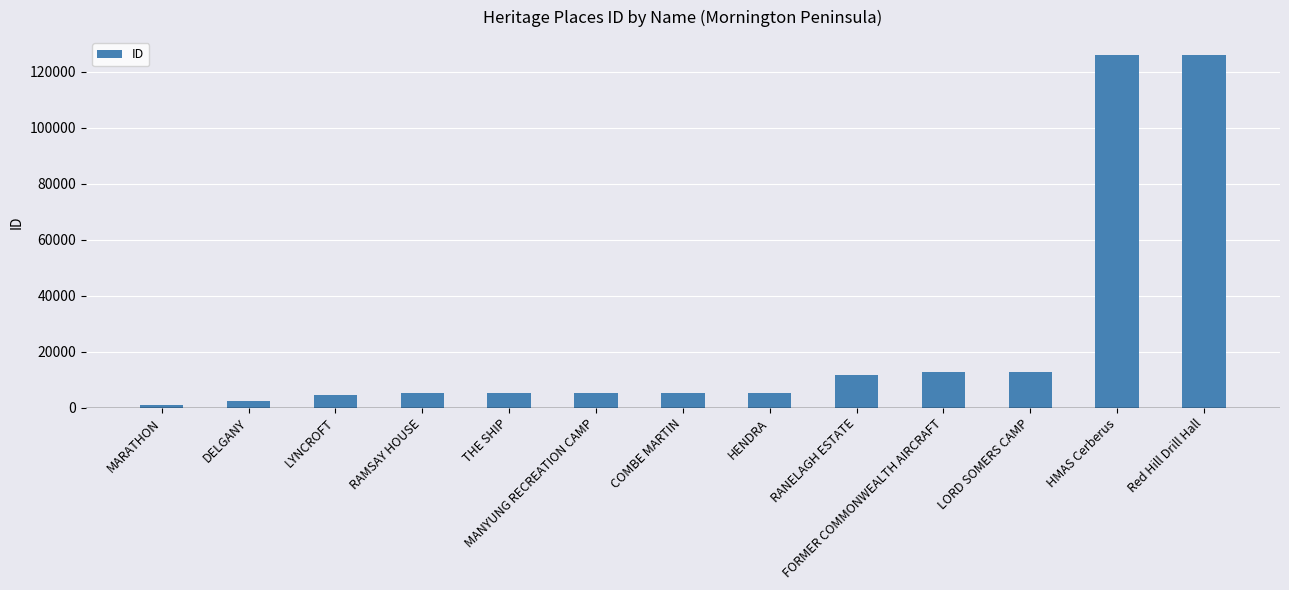

What is the sum of all values?

323878